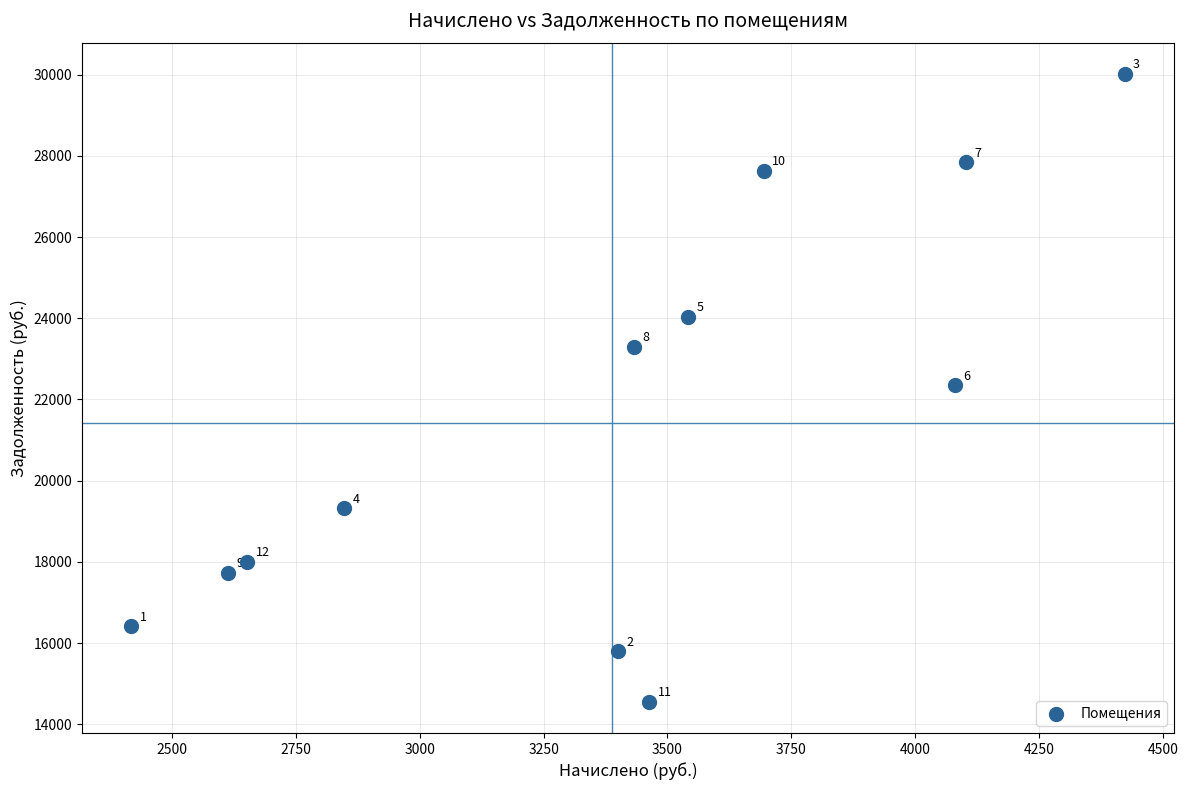

What is the average Y value?

21415.5